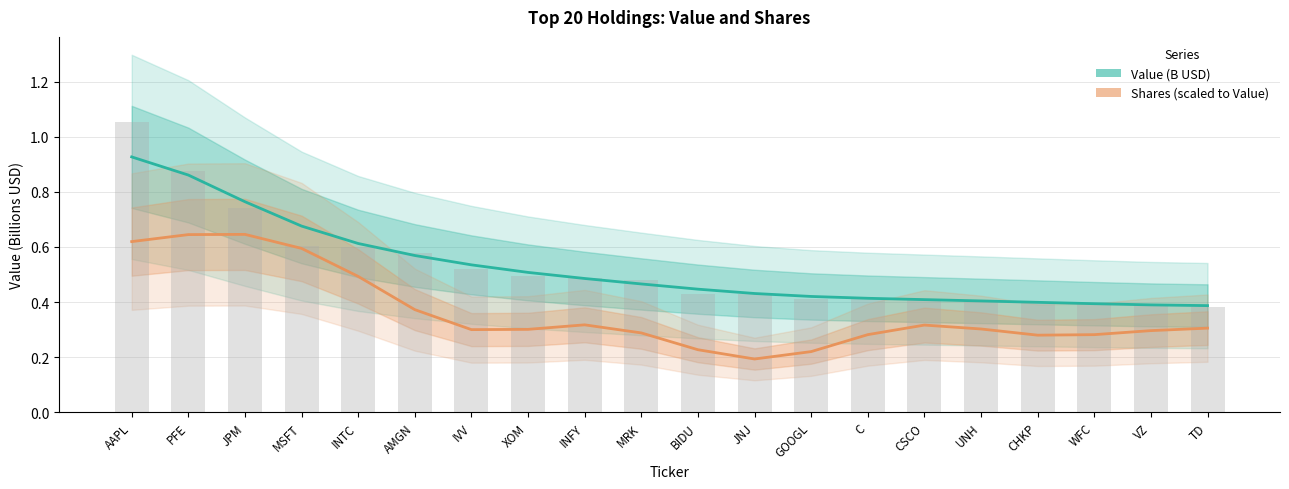

What is the value of the Shares (scaled) bar at the 7th from the left?

0.3